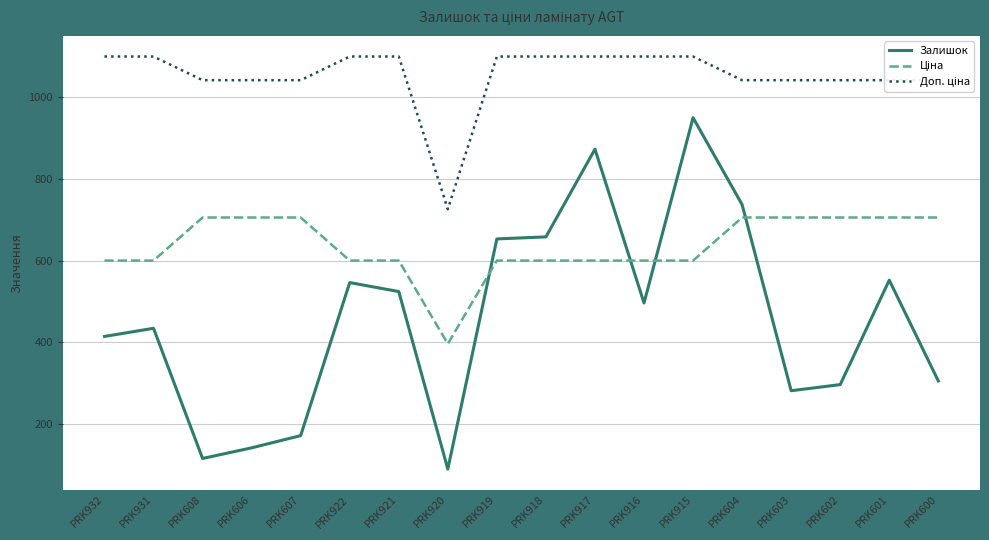

What value does the Залишок series have at PRK921?

524.0